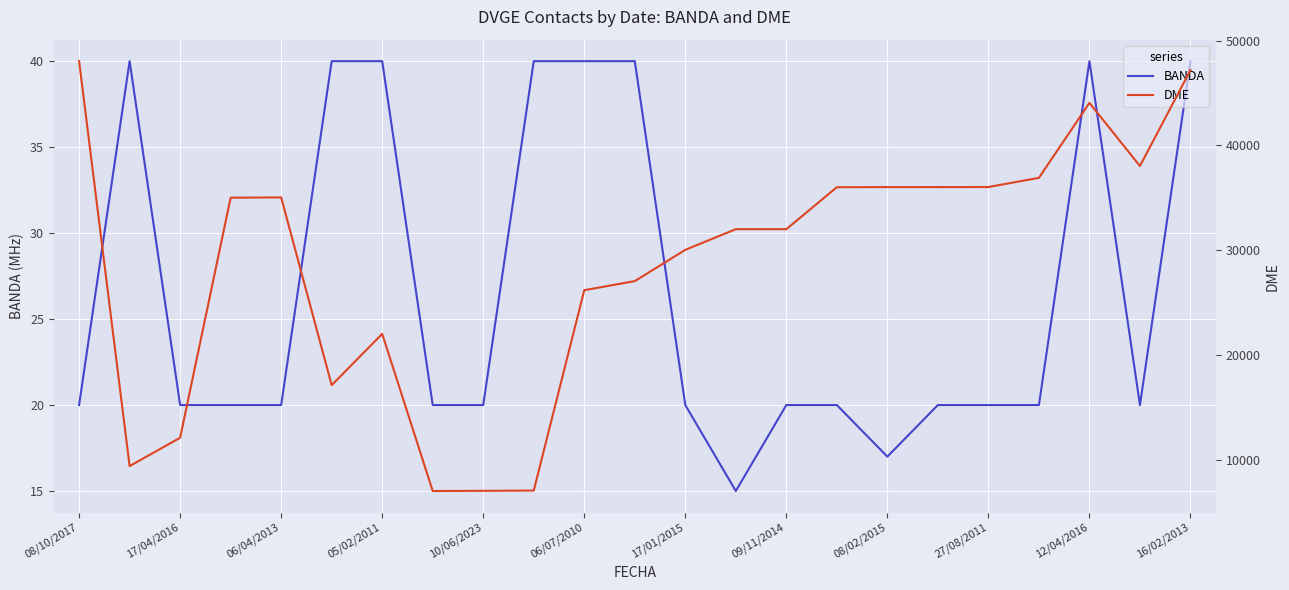

Reading left to right, list all the values displayed in this chart.

BANDA: 20	40	20	20	20	40	40	20	20	40	40	40	20	15	20	20	17	20	20	20	40	20	40
DME: 48037	9391	12097	35007	35034	17116	22009	7014	7033	7057	26180	27045	30030	32003	32003	36005	36017	36018	36025	36901	44054	38029	47181